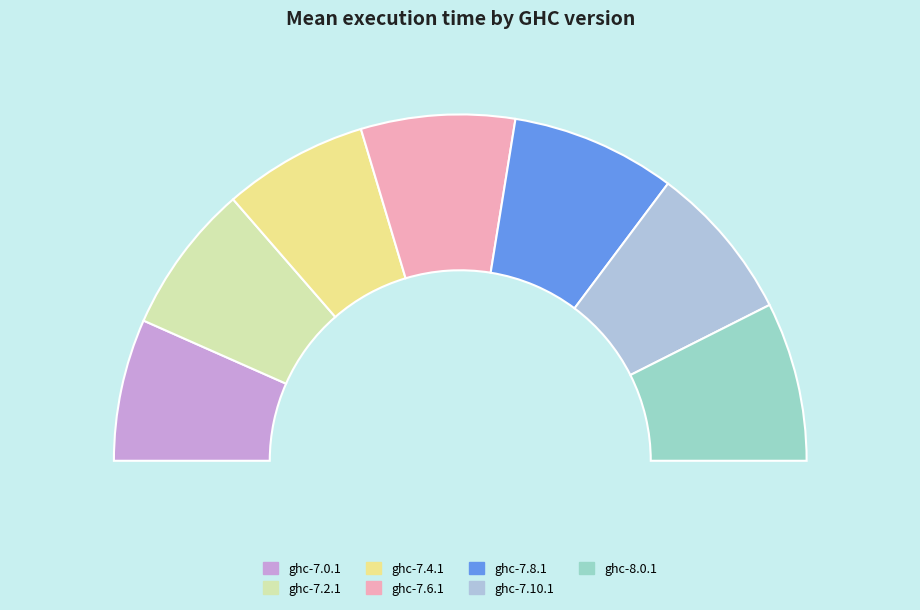

To the nearest percent, what percentage of the pie is ghc-7.10.1?

15%